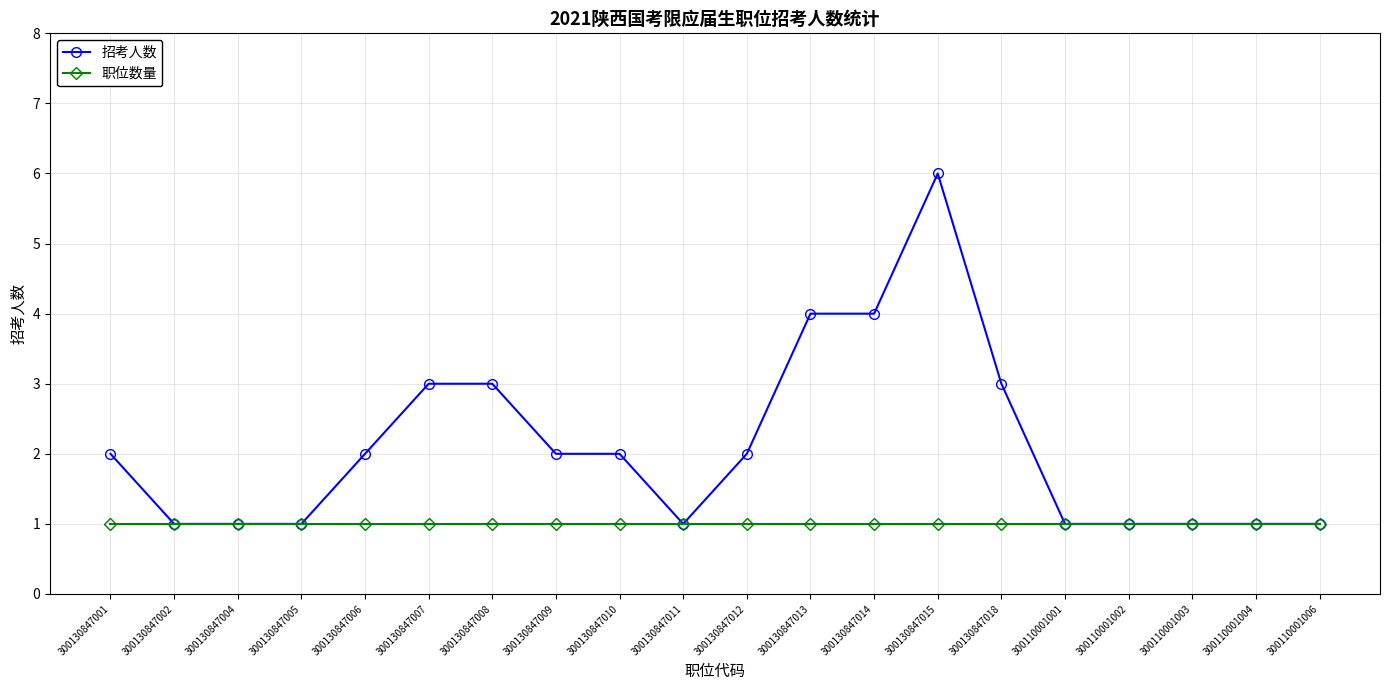

Between 300130847011 and 300130847012, which series saw the biggest shift?

招考人数